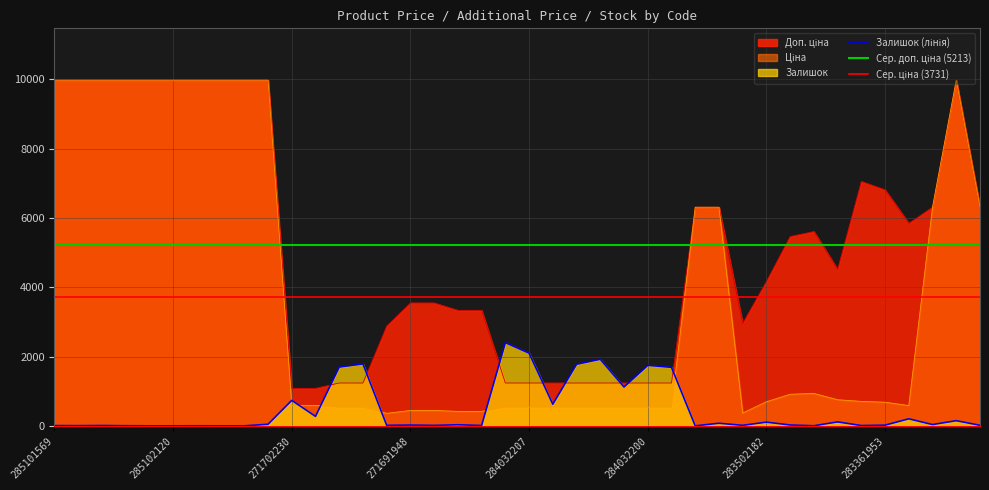

Read the Ціна value at 11352036.

6308.8